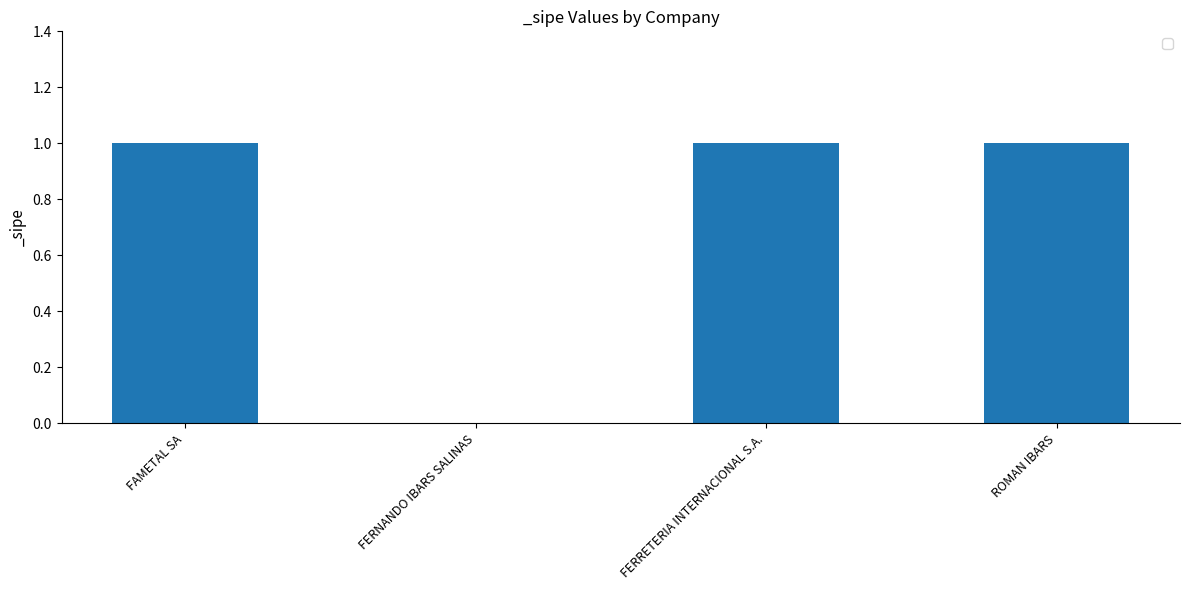

What value does the data have at FERRETERIA INTERNACIONAL S.A.?

1